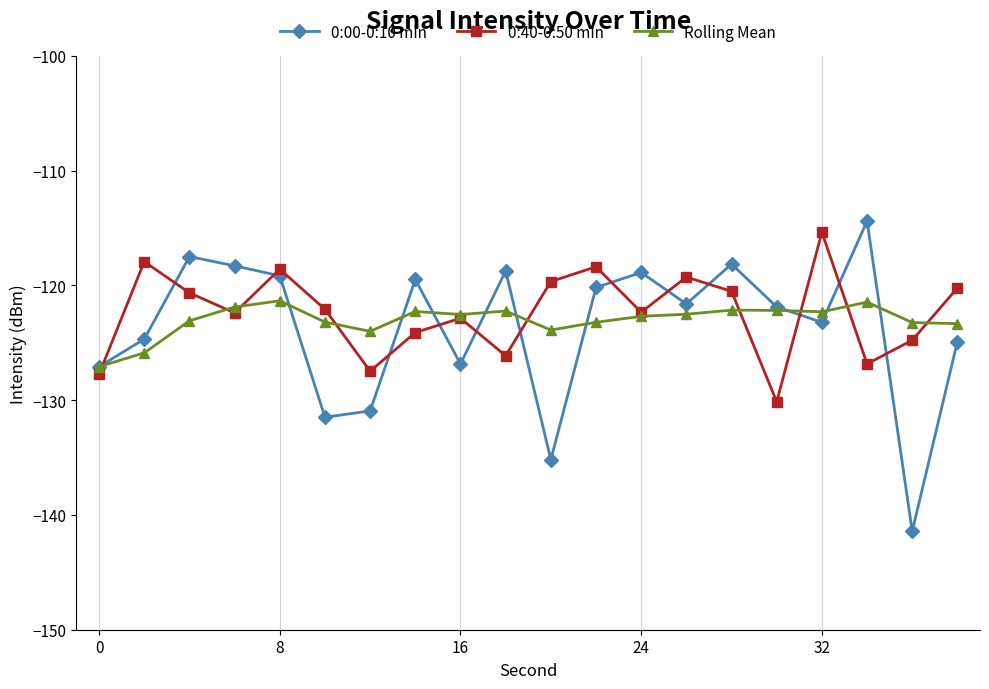

What is the highest value of the 0:00-0:10 min series?

-114.4